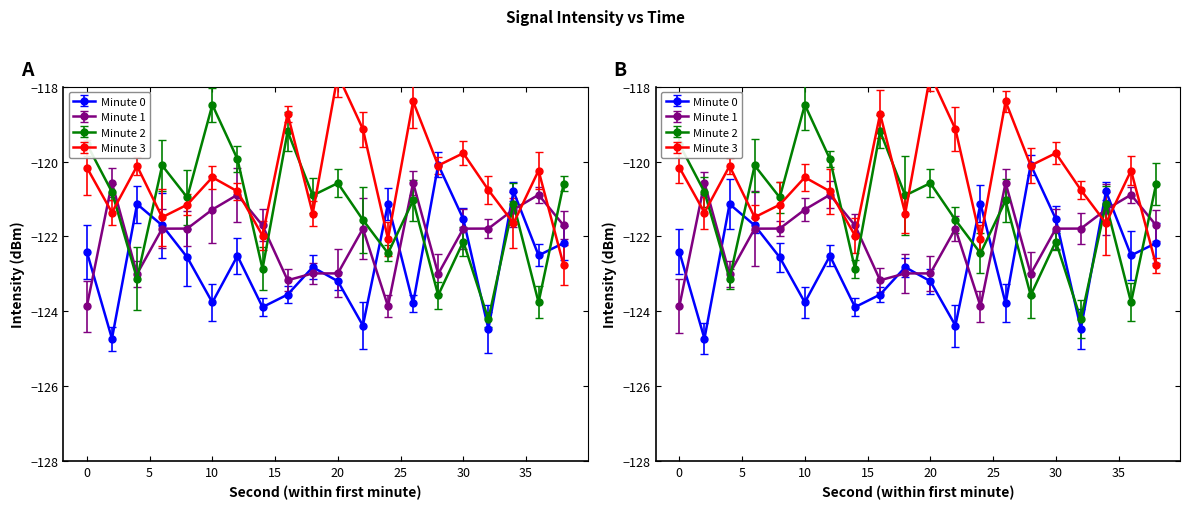

Where is Minute 2 nearest to the value -121?

26